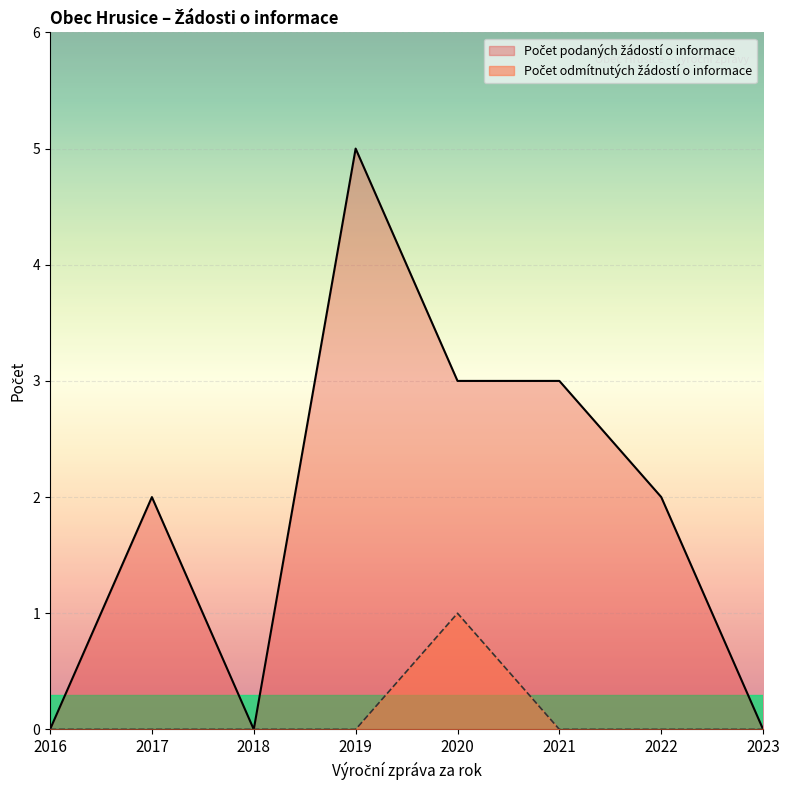

Is it true that the value at 2022 is 0?

True